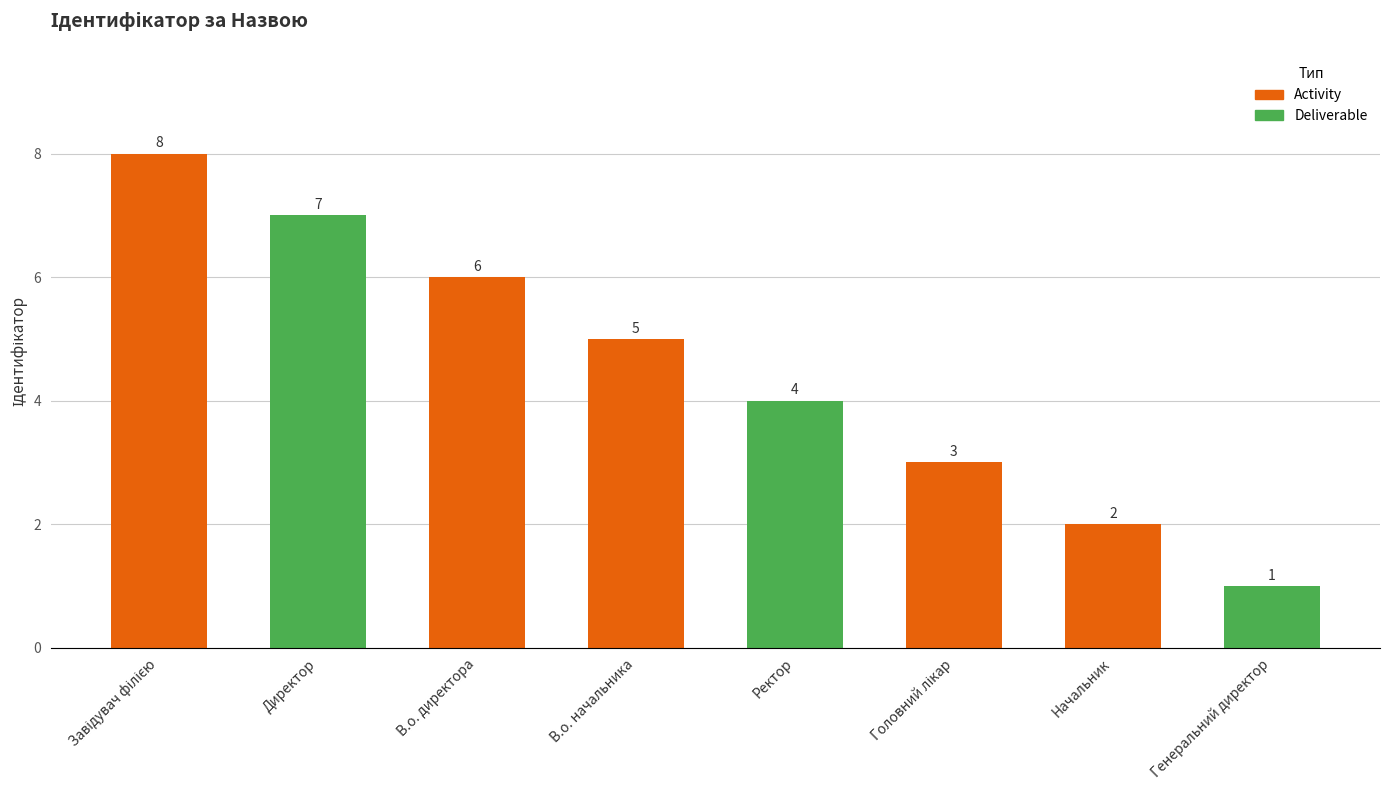

What is the difference between the maximum and second lowest values?

6